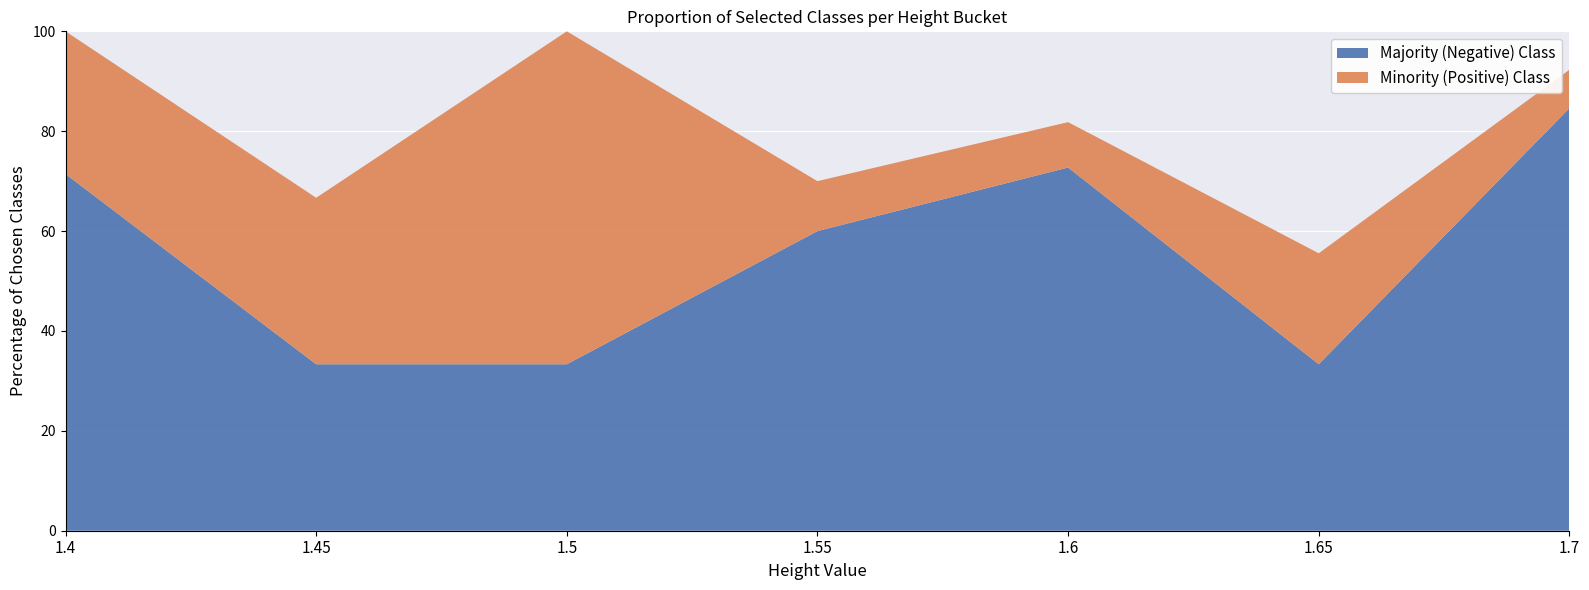

Reading left to right, extract all data points from this chart.

Majority (Negative) Class: 1.4=71.4	1.45=33.3	1.5=33.3	1.55=60.0	1.6=72.7	1.65=33.3	1.7=84.6
Minority (Positive) Class: 1.4=28.6	1.45=33.3	1.5=66.7	1.55=10.0	1.6=9.1	1.65=22.2	1.7=7.7